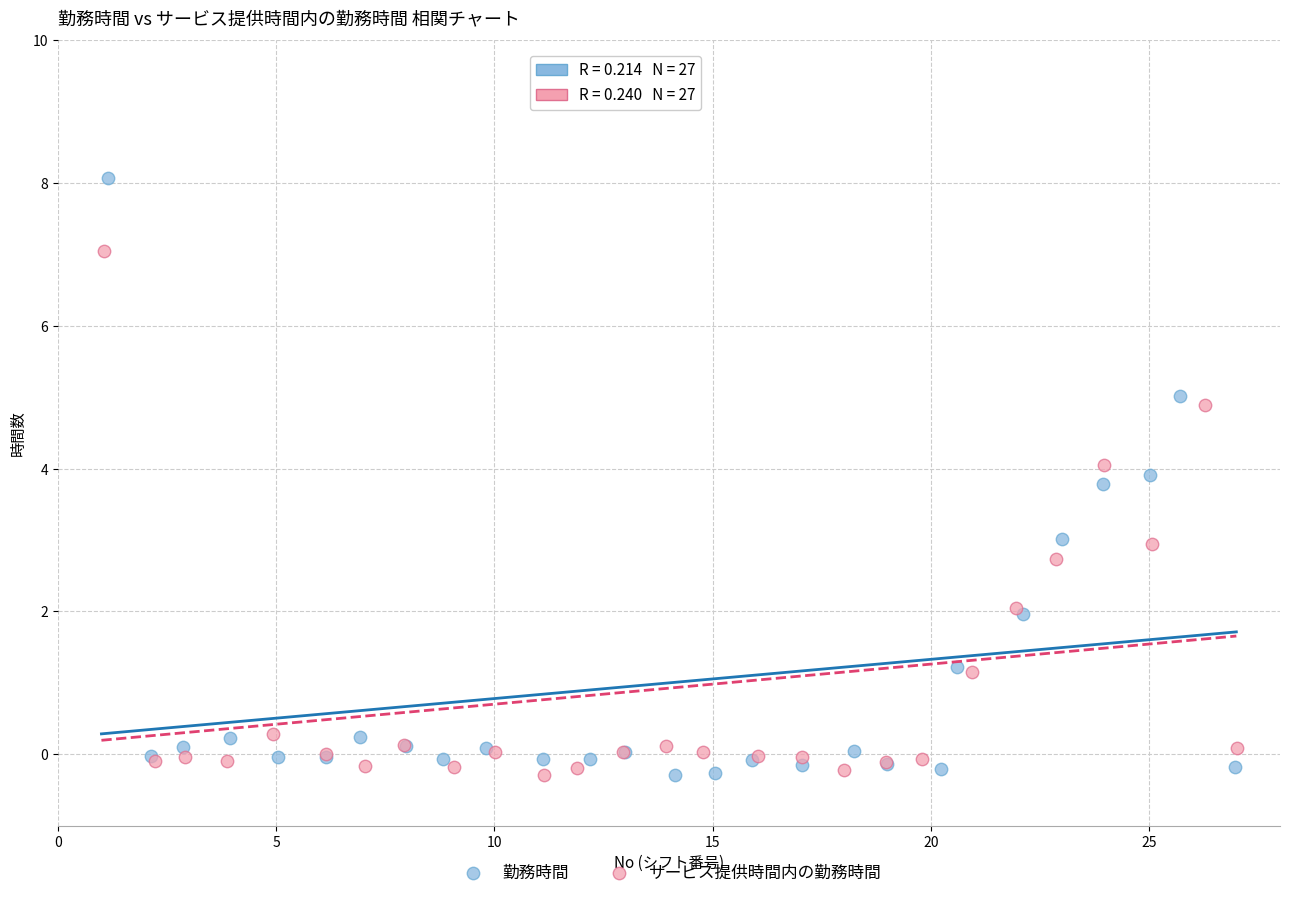

Which series has the widest spread of Y values?

勤務時間